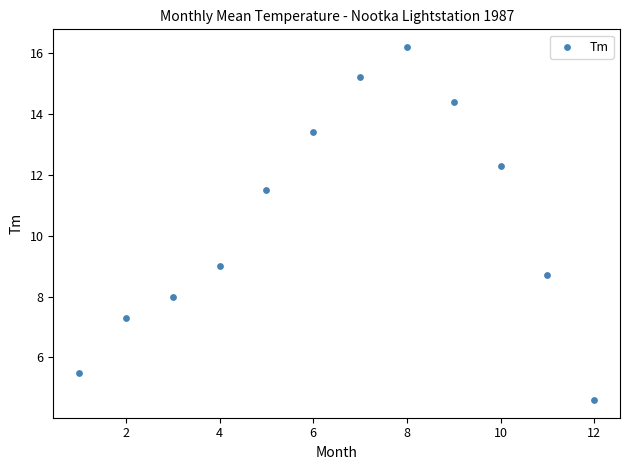

What is the average Y value?

10.5